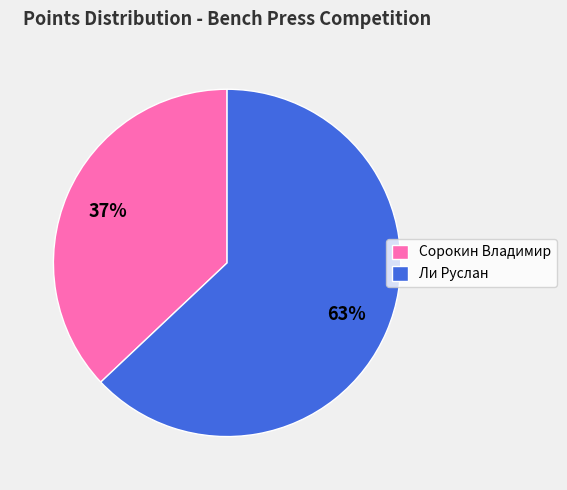

How many segments does this pie chart have?

2